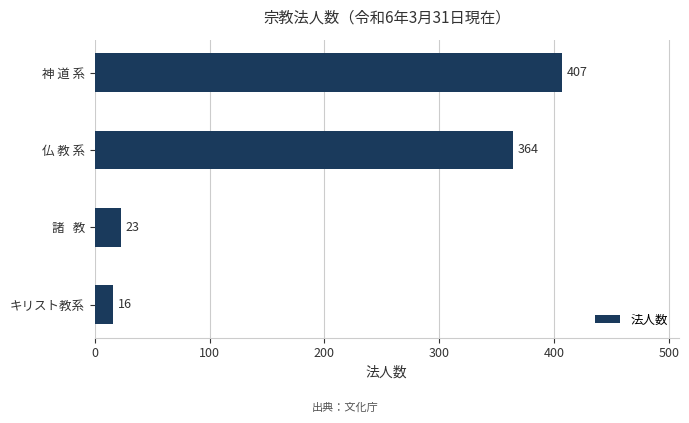

What is the label of the 1st bar from the bottom?

キリスト教系